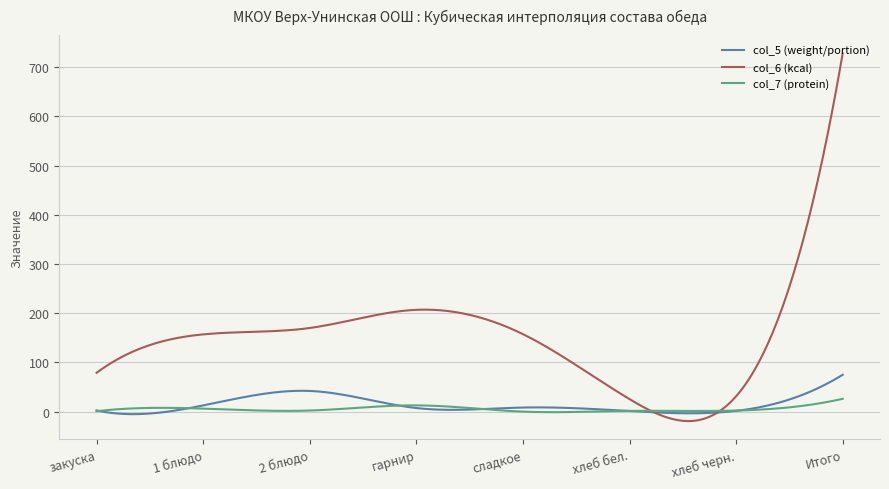

What is the highest value of the col_5 (weight/portion) series?

75.0